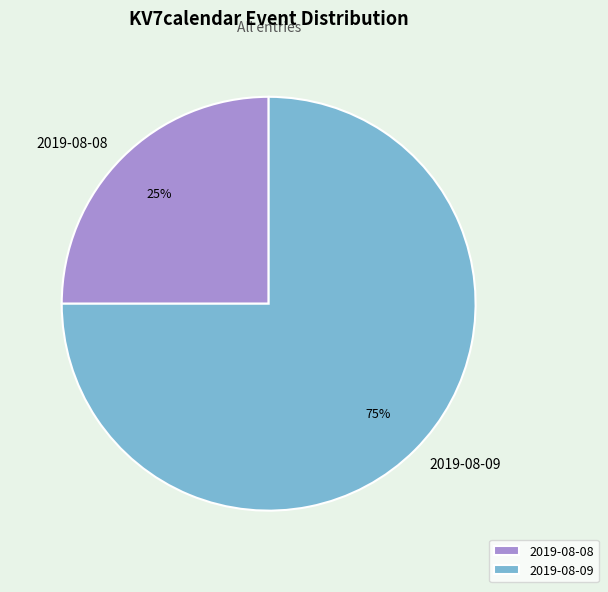

To the nearest percent, what percentage of the pie is 2019-08-09?

75%